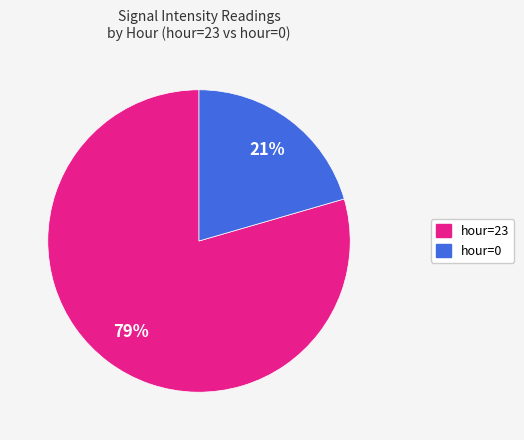

Count the number of slices in the pie.

2